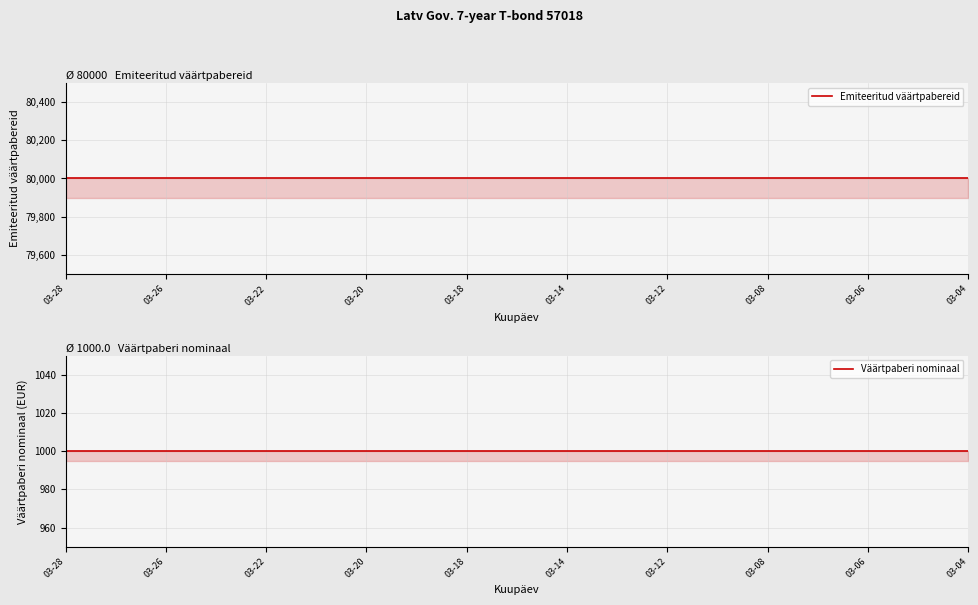

What is the average value of the Väärtpaberi nominaal series?

1000